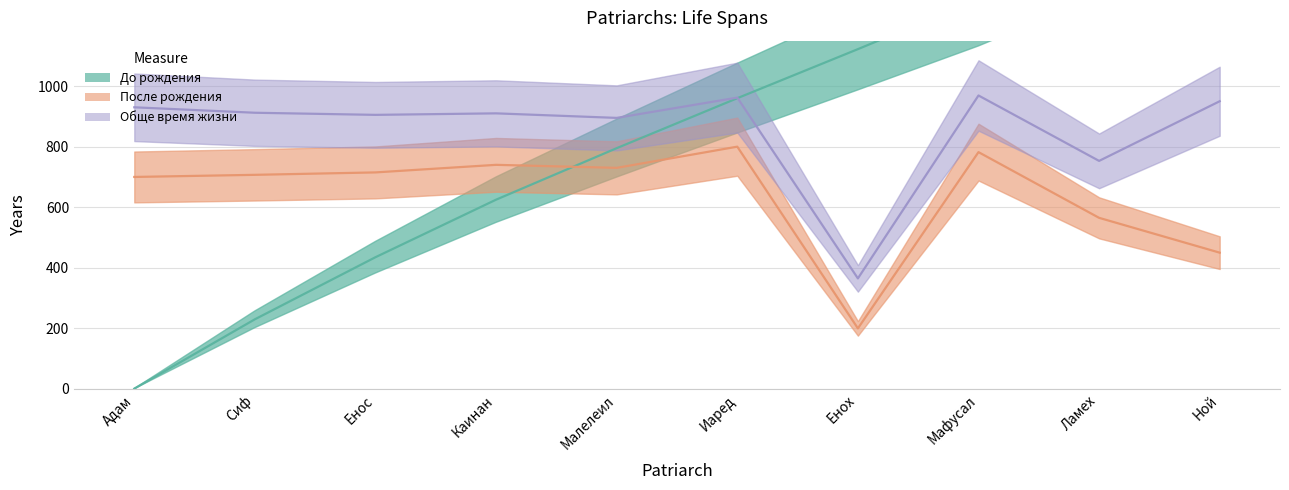

Where does the До рождения series first go above 960?

Енох